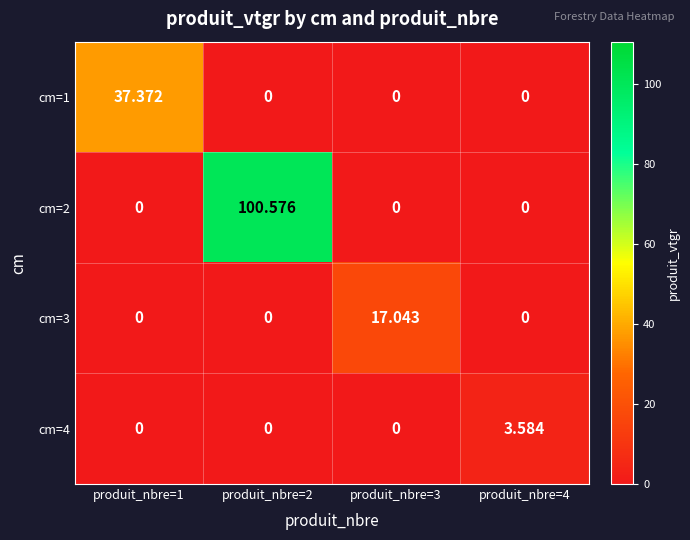

How many categories are shown in the chart?

4